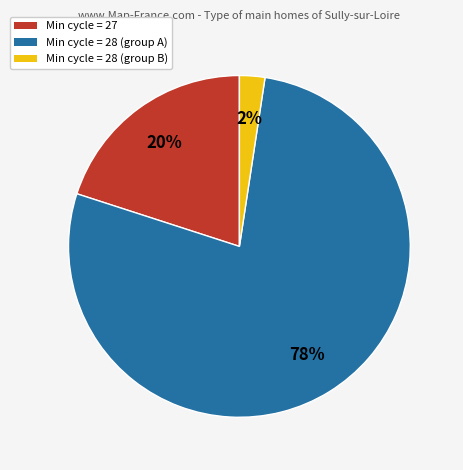

Between Min cycle = 27 and Min cycle = 28 (group A), which is larger?

Min cycle = 28 (group A)